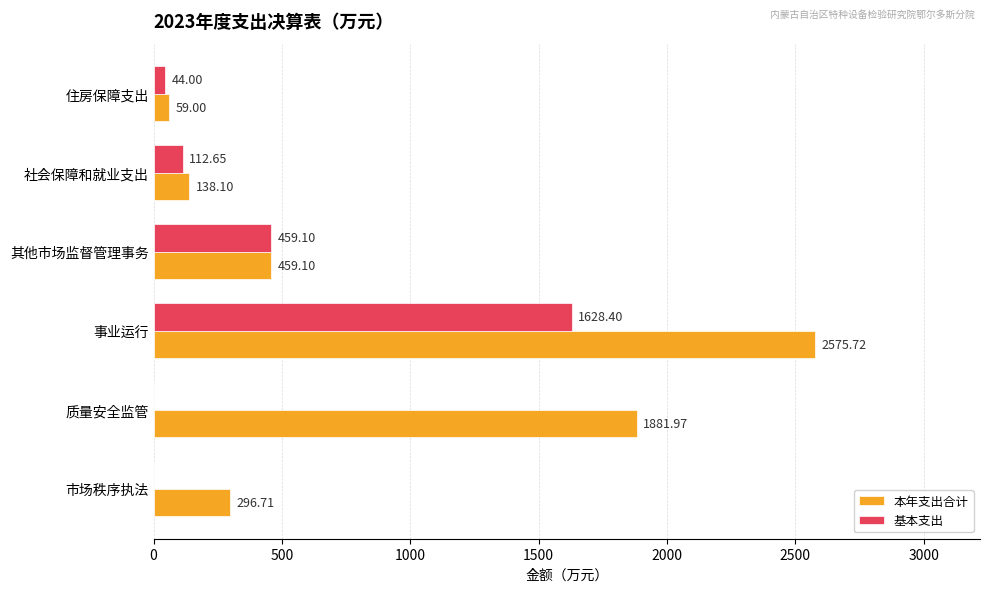

Which category has the highest value across all series?

事业运行